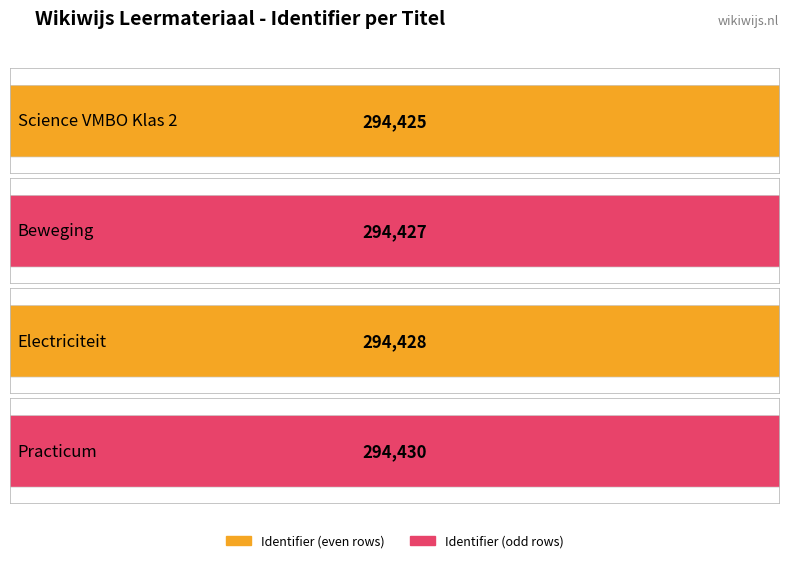

What is the maximum value shown in the chart?

294430